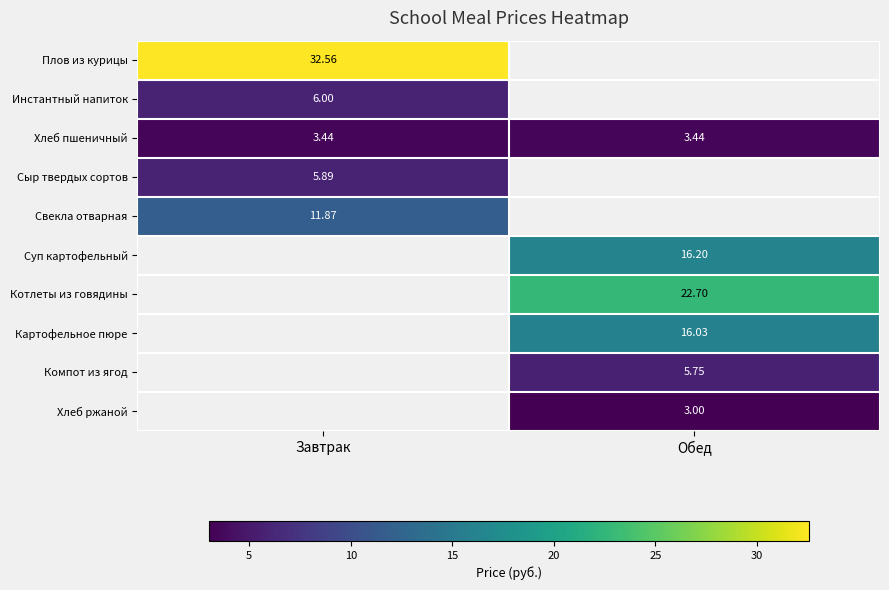

Is the value of Хлеб пшеничный at Завтрак greater than the value of Плов из курицы at Завтрак?

No